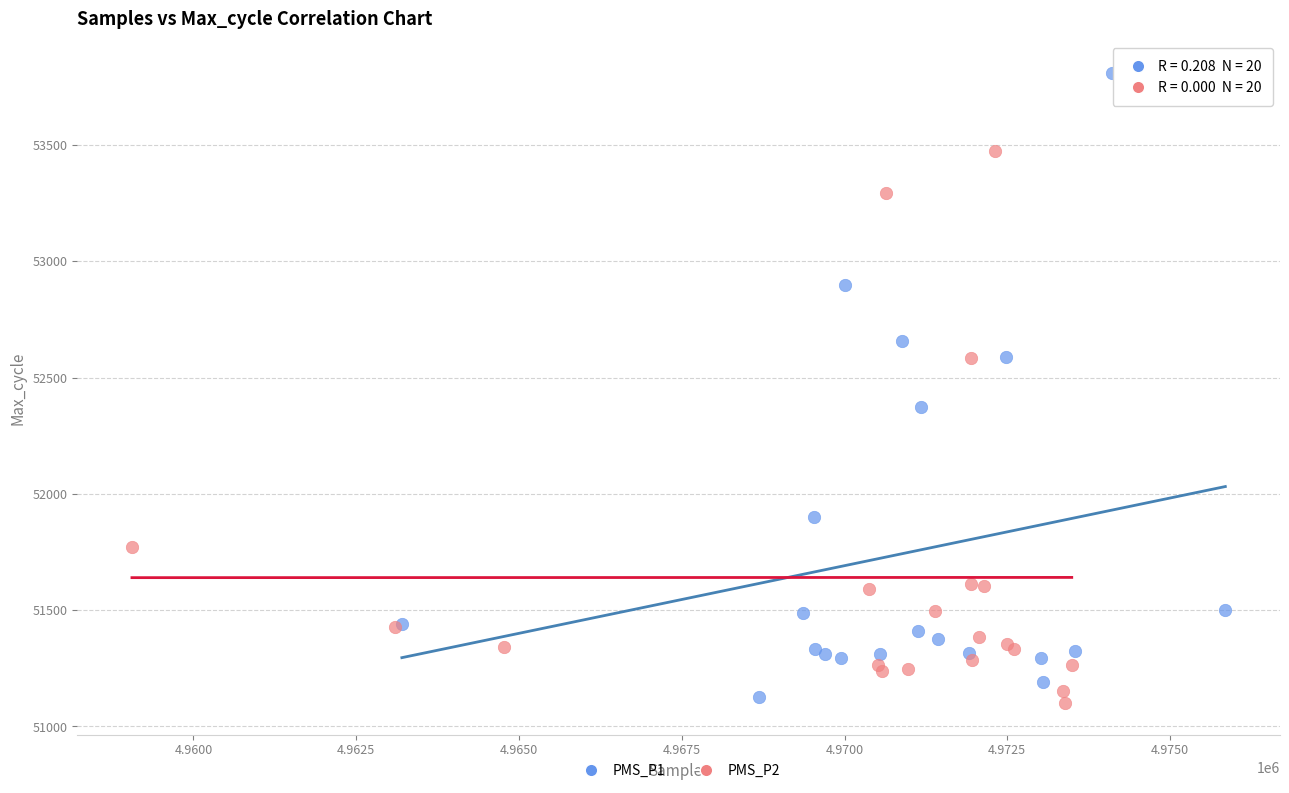

Which series contains the highest Y value?

PMS_P1